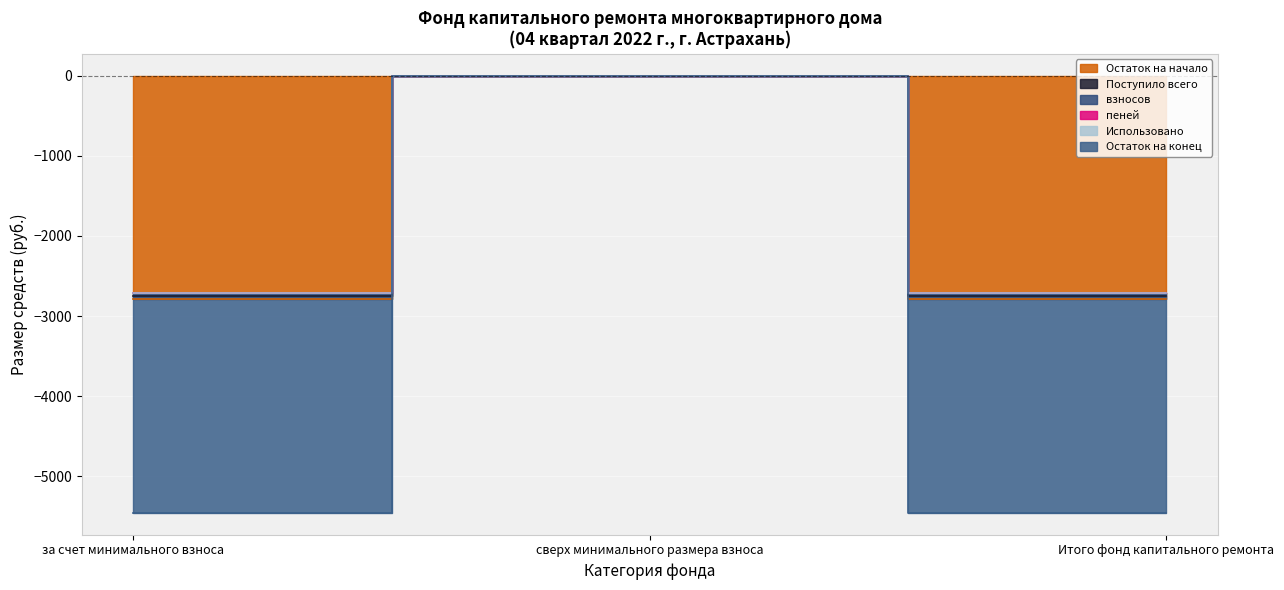

What is the label of the 3rd point from the right?

за счет минимального взноса